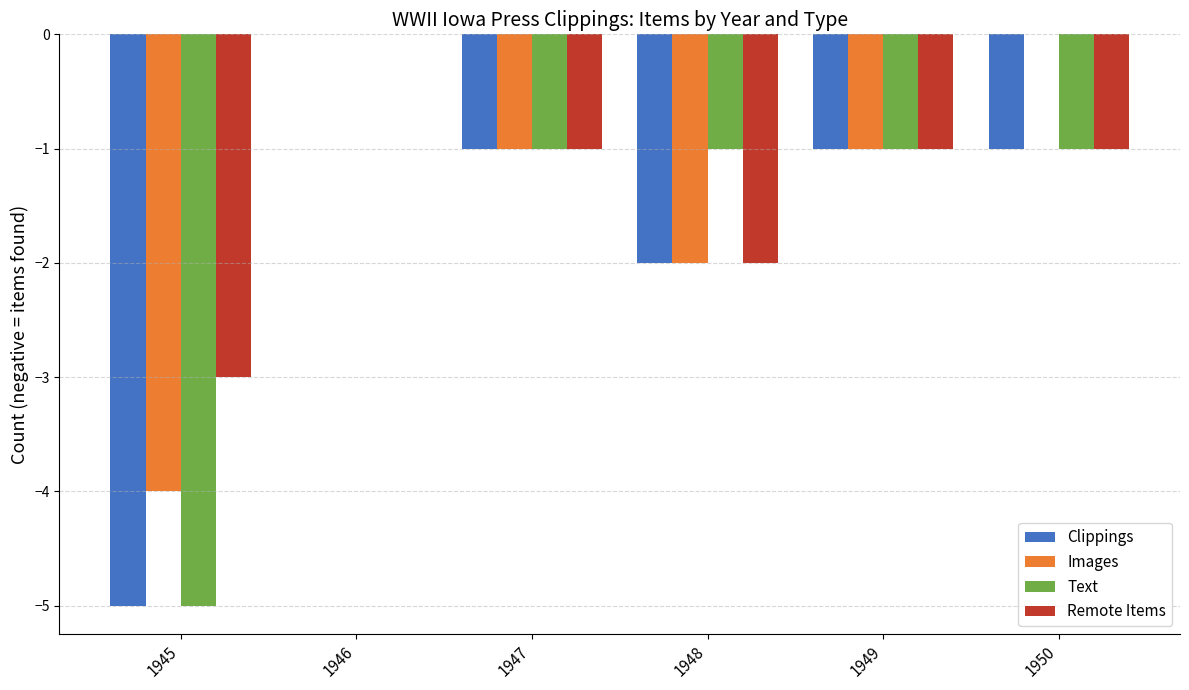

Where does the Clippings series first go above -1?

1946